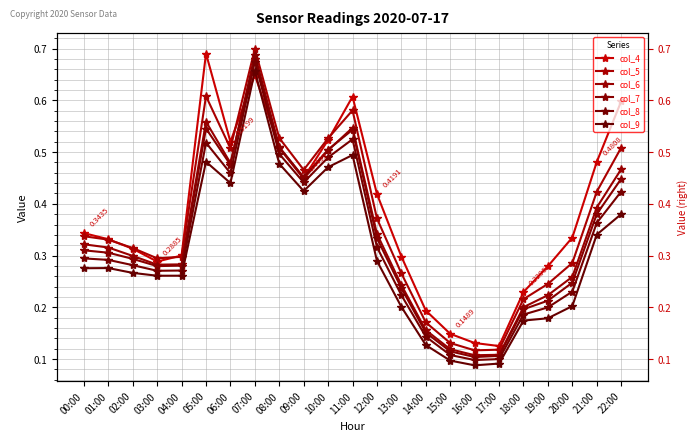

What is the label of the 20th point from the left?

19:00